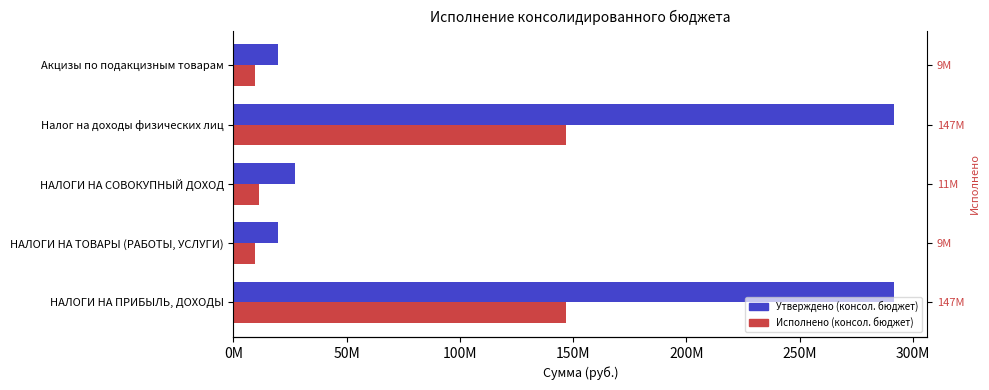

What is the spread (max minus min) of values at Налог на доходы физических лиц?

144712900.3